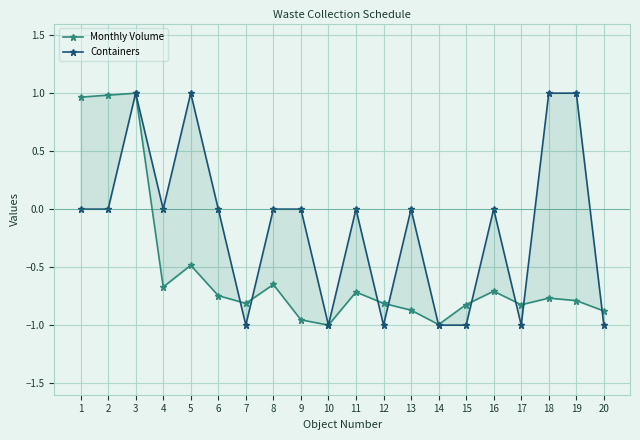

At which category does the chart reach its peak across all series?

3